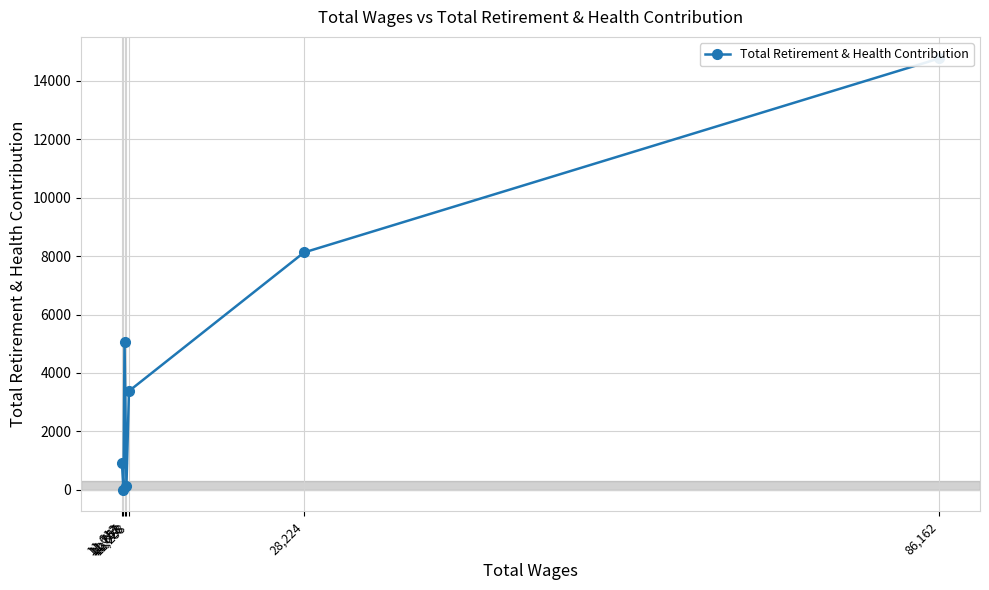

At which label is the value closest to 7384?

28,224